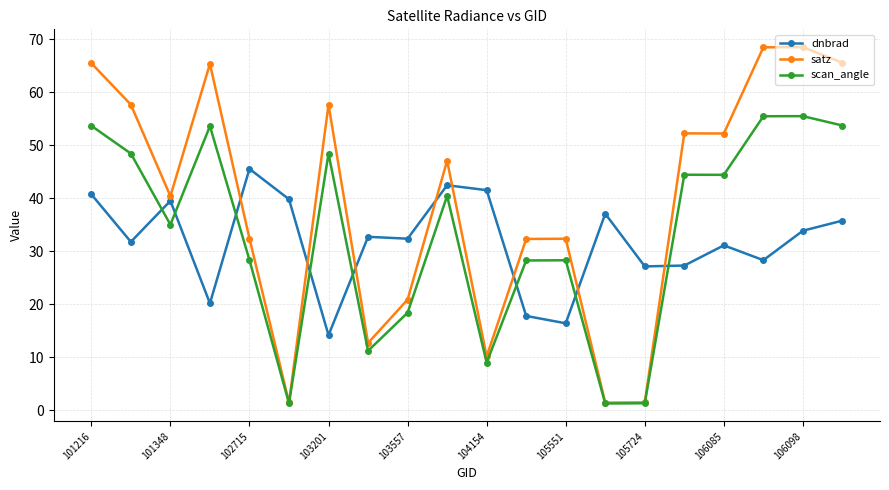

List the series in order of their peak value, lowest first.

dnbrad, scan_angle, satz